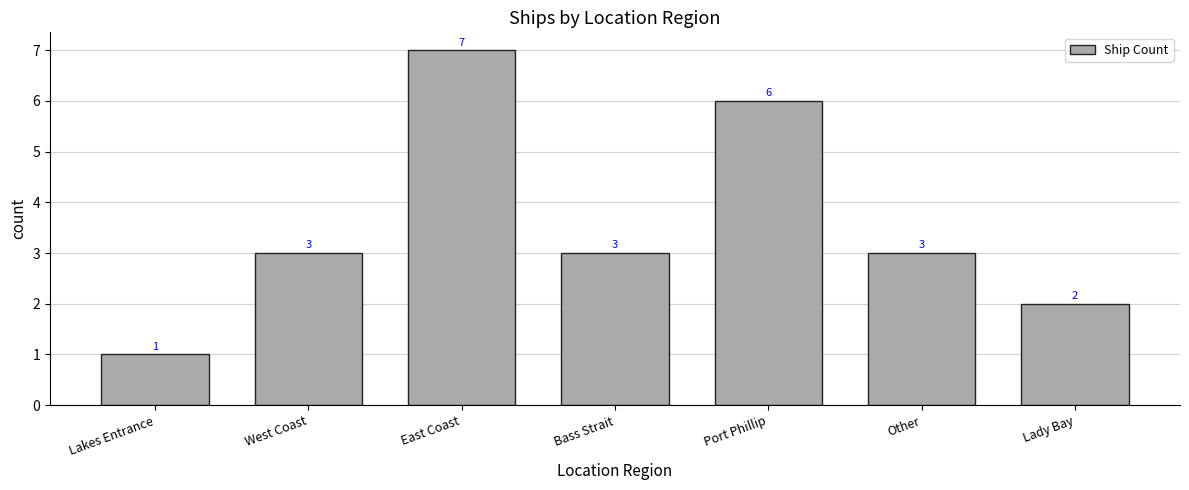

What is the label of the 2nd bar from the right?

Other